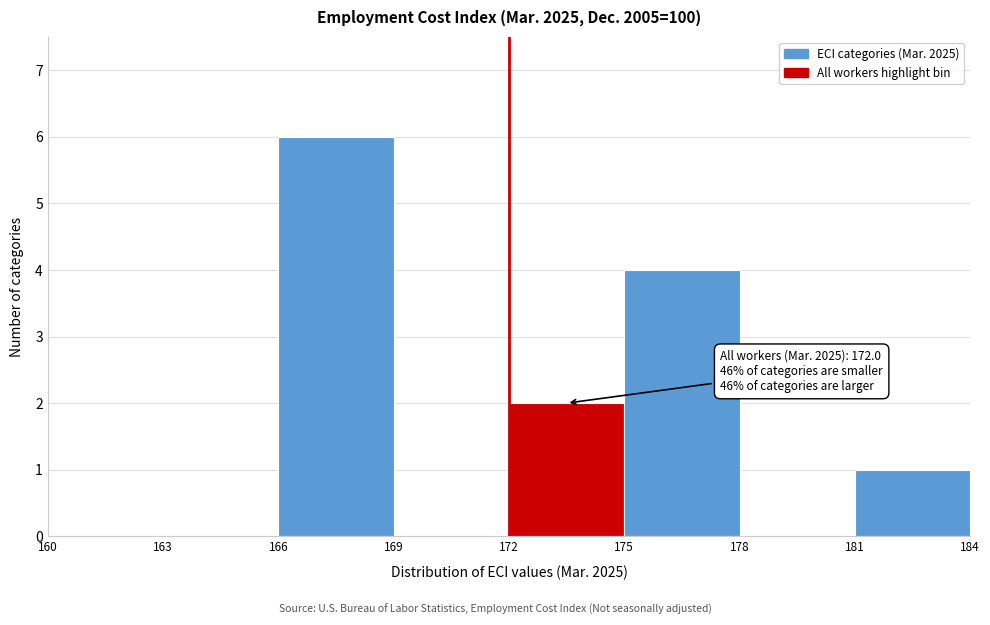

Which range on the x-axis has the tallest bar?

166 to 169